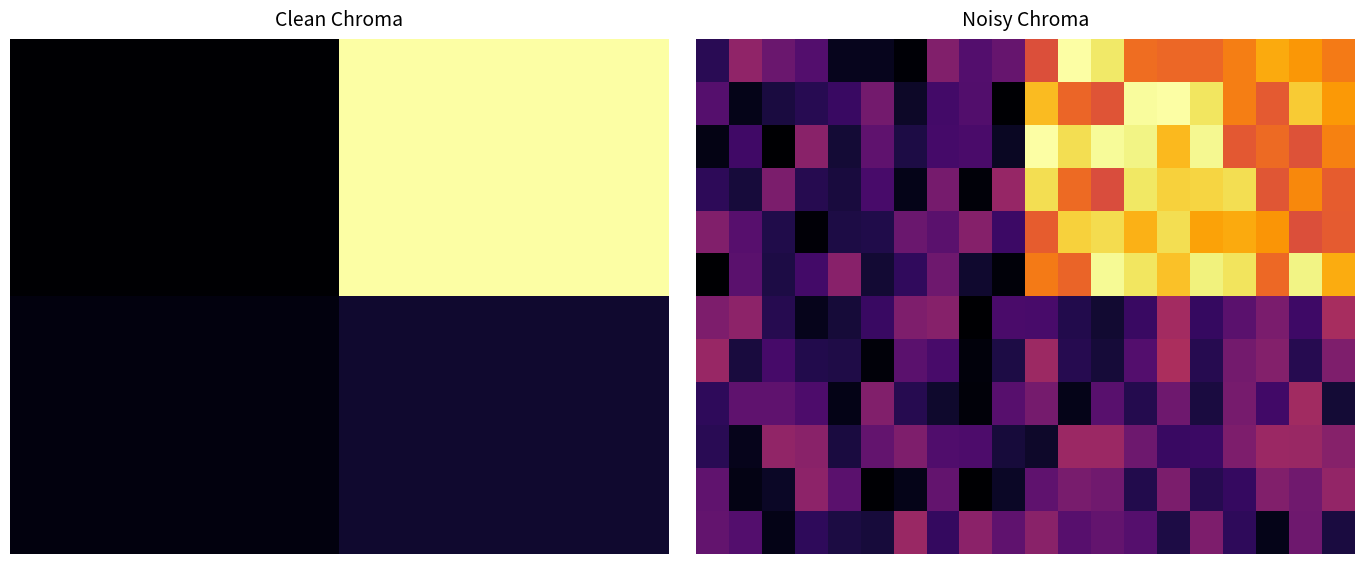

What is the maximum value shown in the chart?

111.2